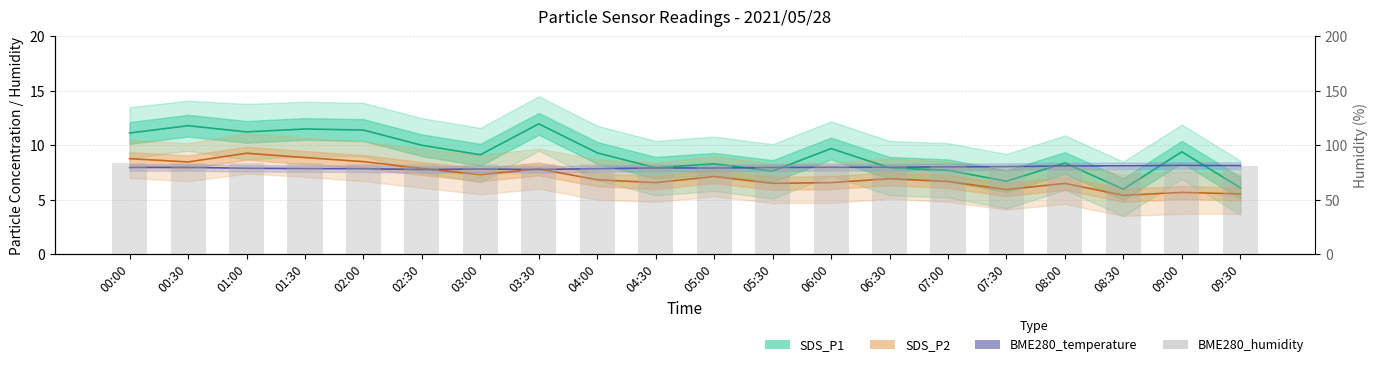

At how many categories does at least one series exceed 15?

20